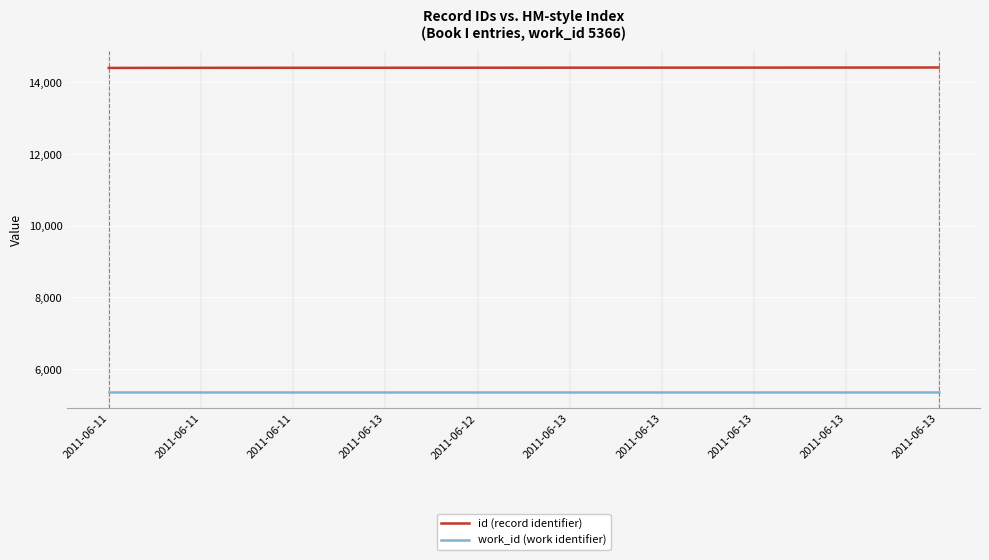

Is the value of id (record identifier) at 2011-06-13 greater than the value of work_id (work identifier) at 2011-06-13?

Yes